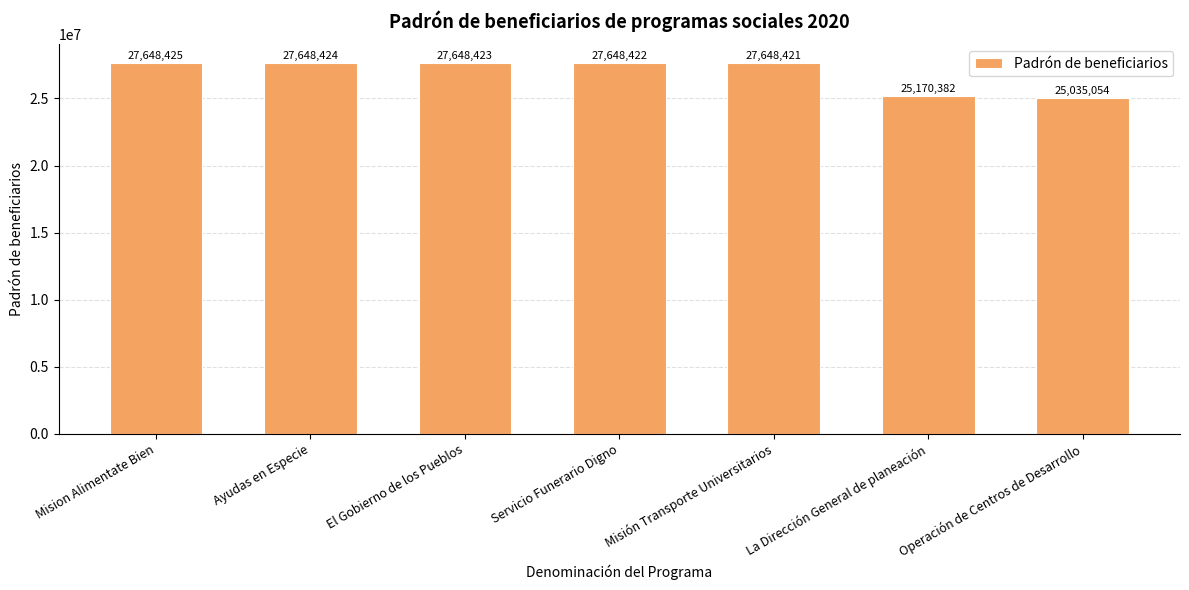

Reading left to right, what are all the values shown in this chart?

Mision Alimentate Bien=27648425	Ayudas en Especie=27648424	El Gobierno de los Pueblos=27648423	Servicio Funerario Digno=27648422	Misión Transporte Universitarios=27648421	La Dirección General de planeación=25170382	Operación de Centros de Desarrollo=25035054